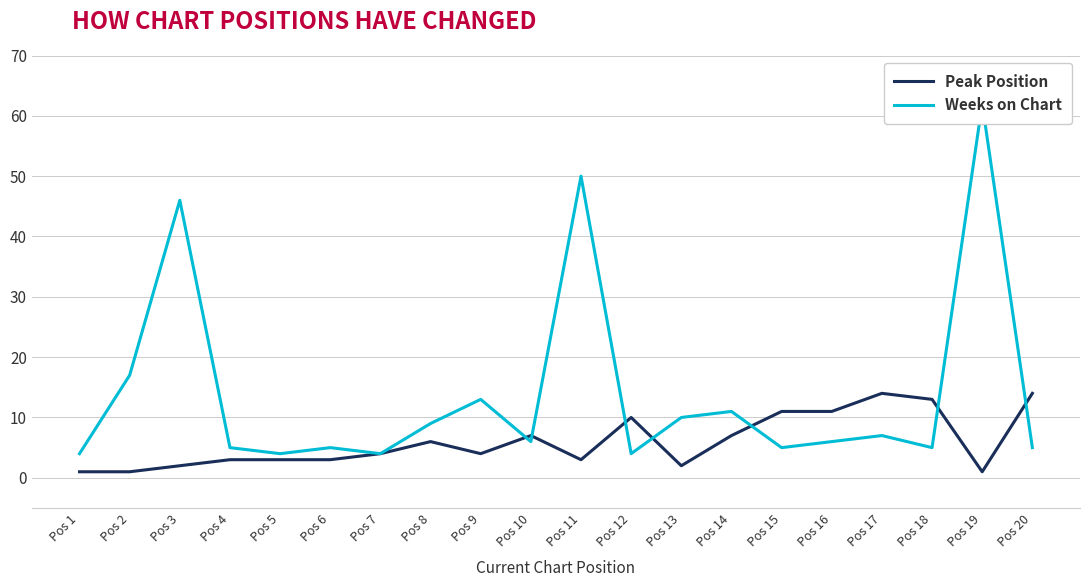

In Peak Position, how many points are lower than both neighbors (excluding endpoints)?

4